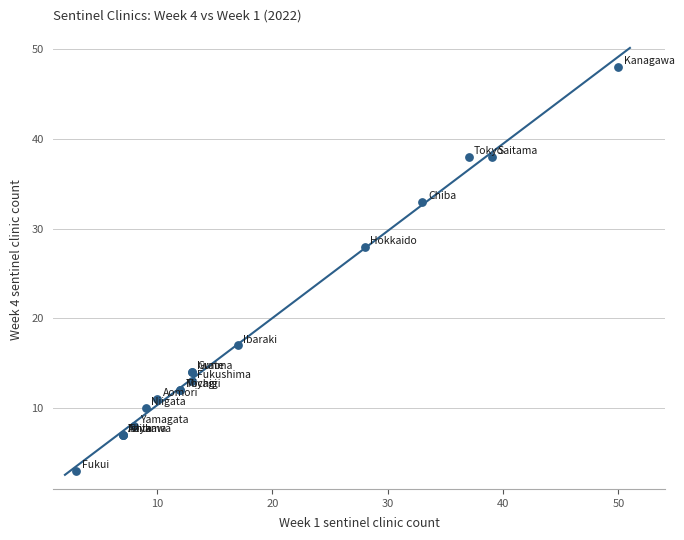

What Y value in the scatter plot is closest to 25?

28